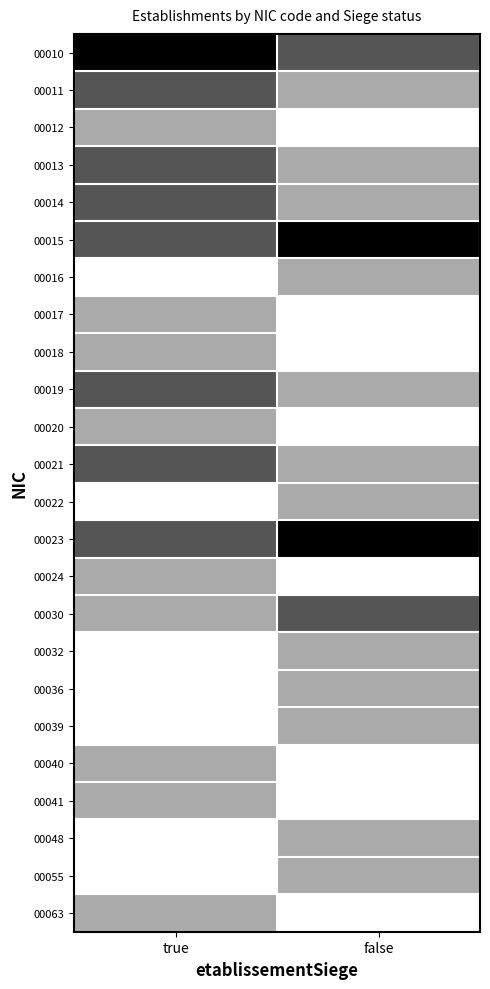

What is the spread (max minus min) of values at false?

3